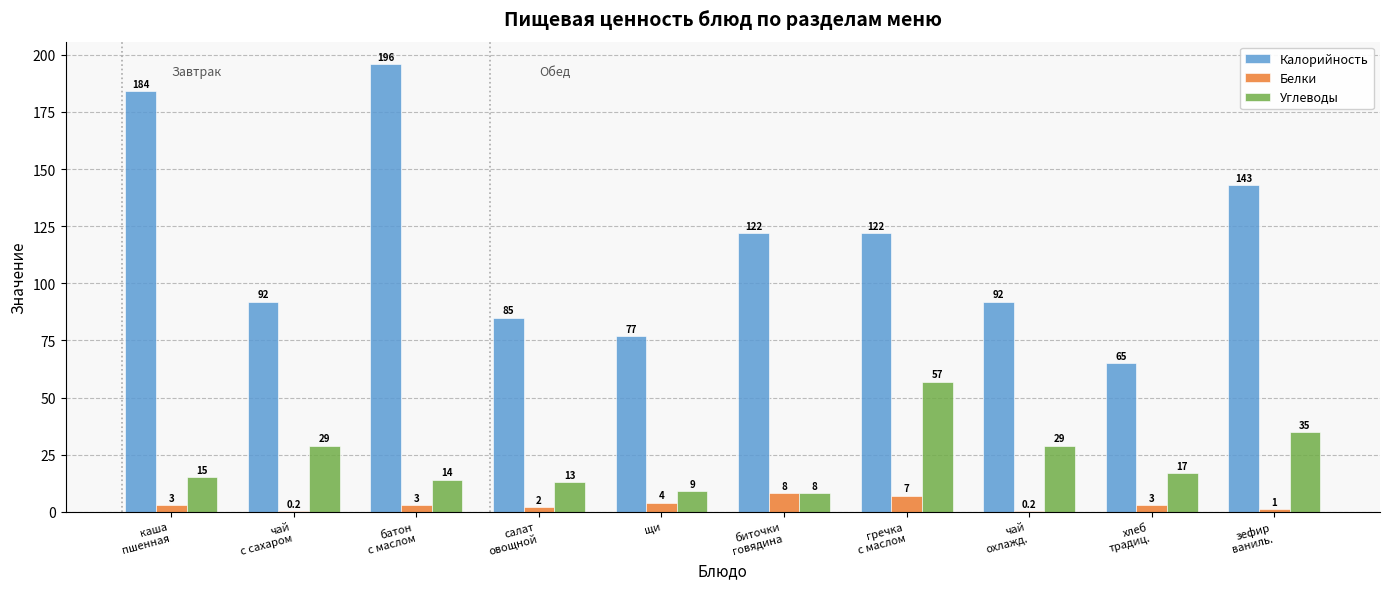

What is the sum of all Калорийность values?

1178.0